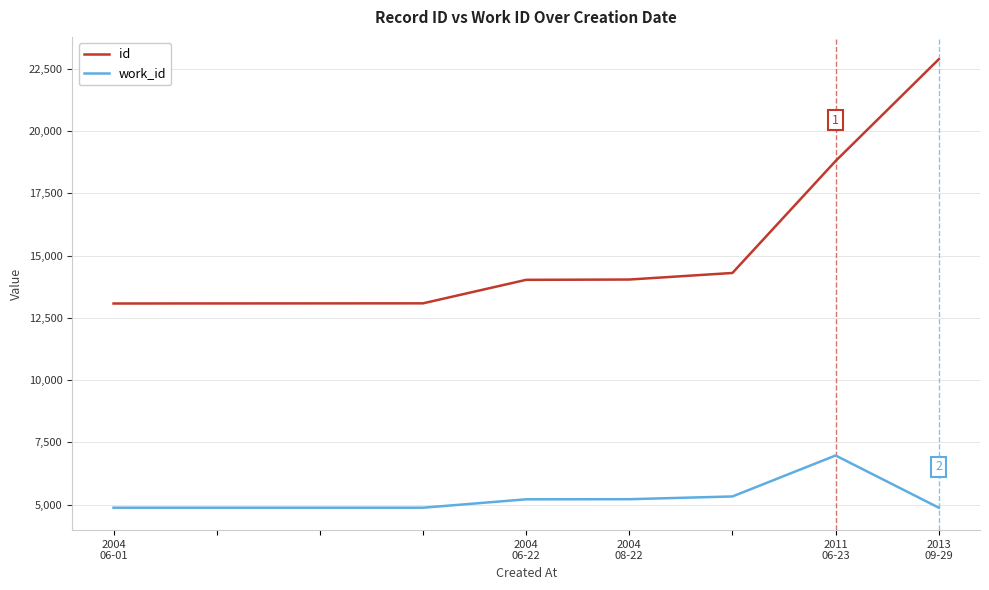

Rank the series by their average value, from highest to lowest.

id, work_id